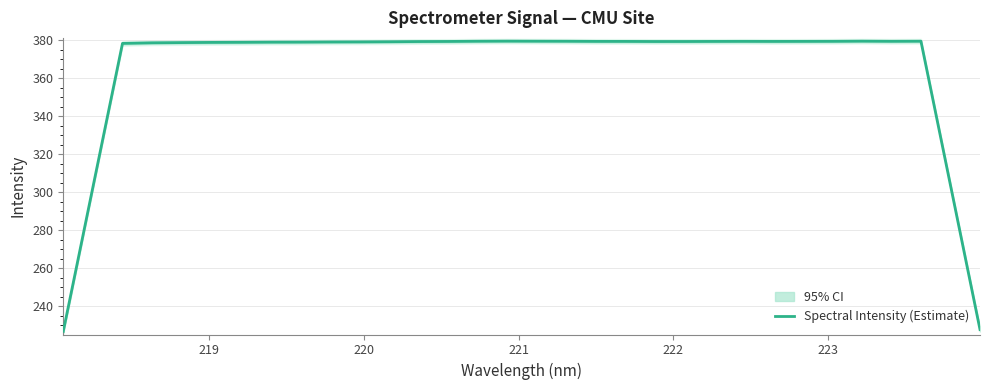

What is the lowest value of the Spectral Intensity (Estimate) series?

226.9